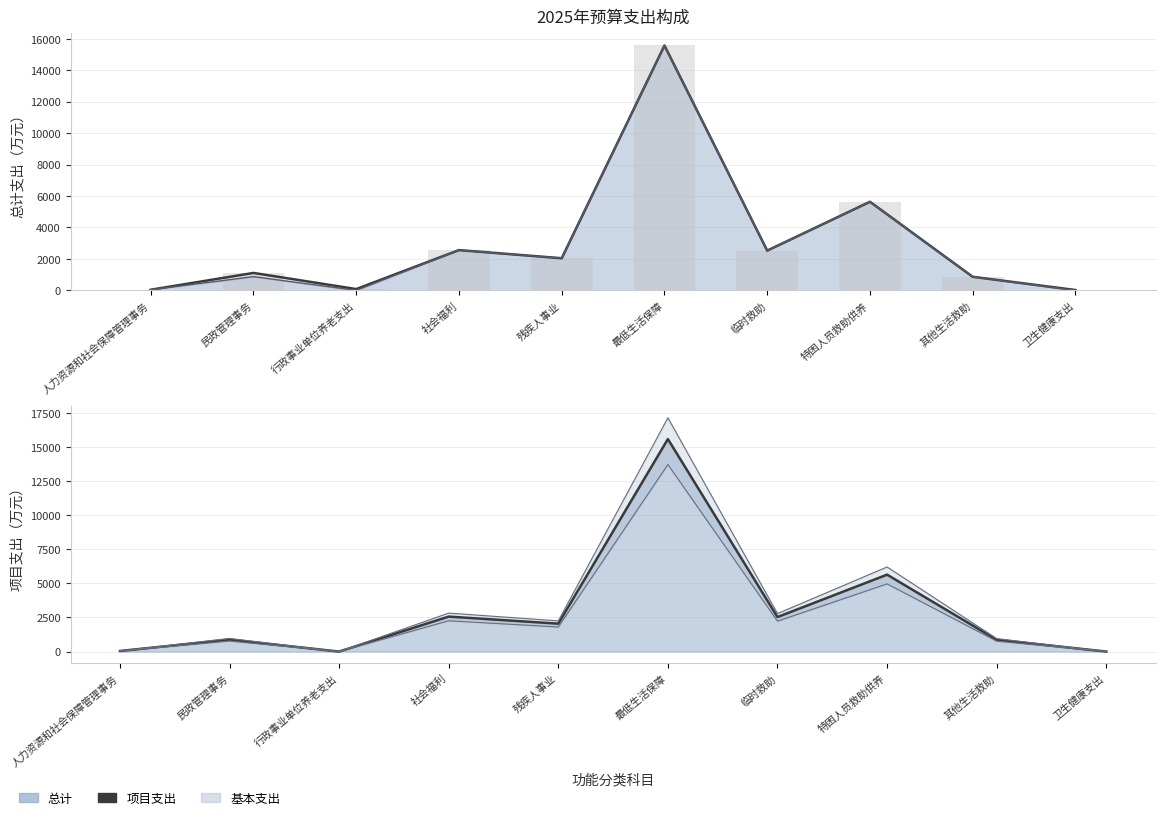

Which series has the largest total across all categories?

总计